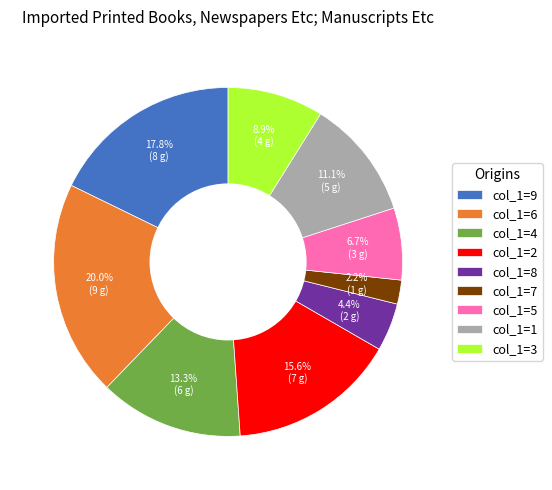

Which category has the biggest portion of the pie?

col_1=6